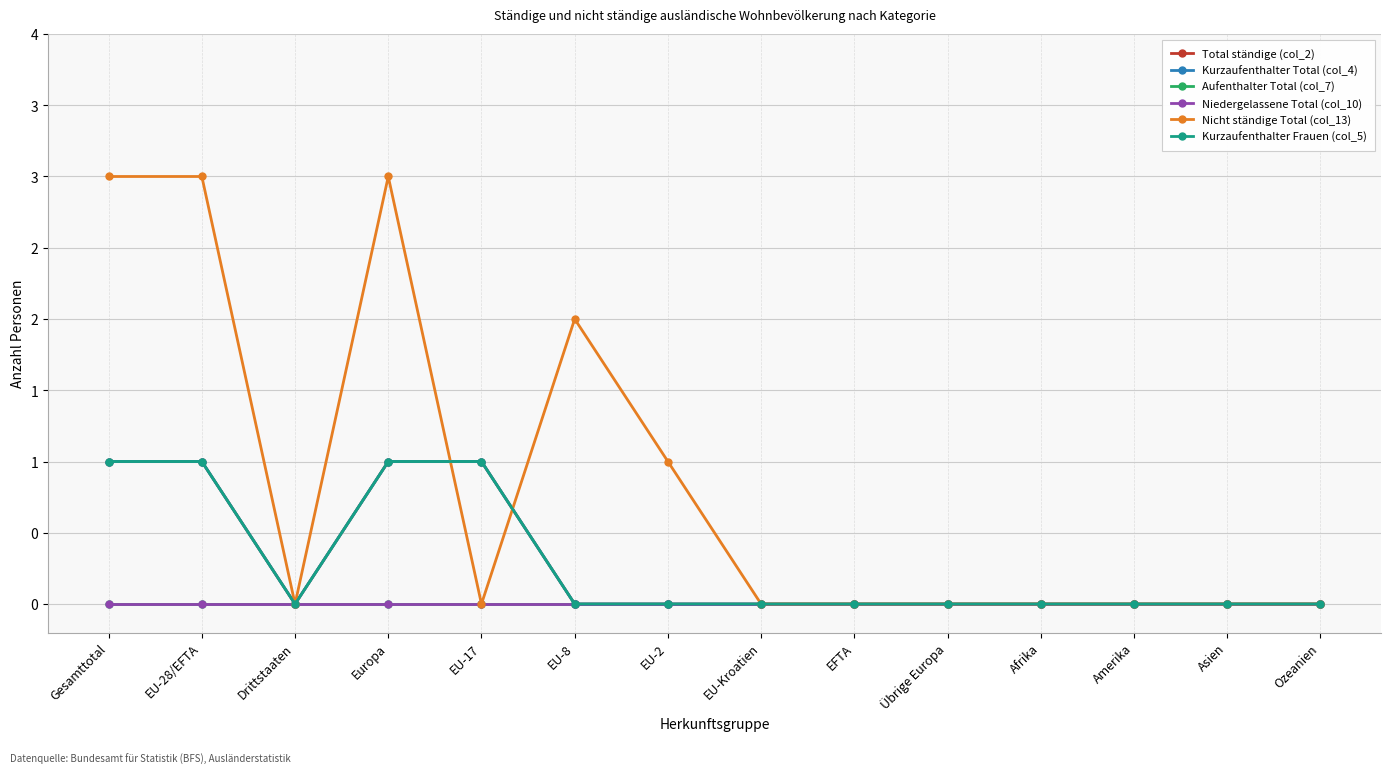

At Asien, list the series in order from smallest to largest.

Total ständige (col_2), Kurzaufenthalter Total (col_4), Aufenthalter Total (col_7), Niedergelassene Total (col_10), Nicht ständige Total (col_13), Kurzaufenthalter Frauen (col_5)